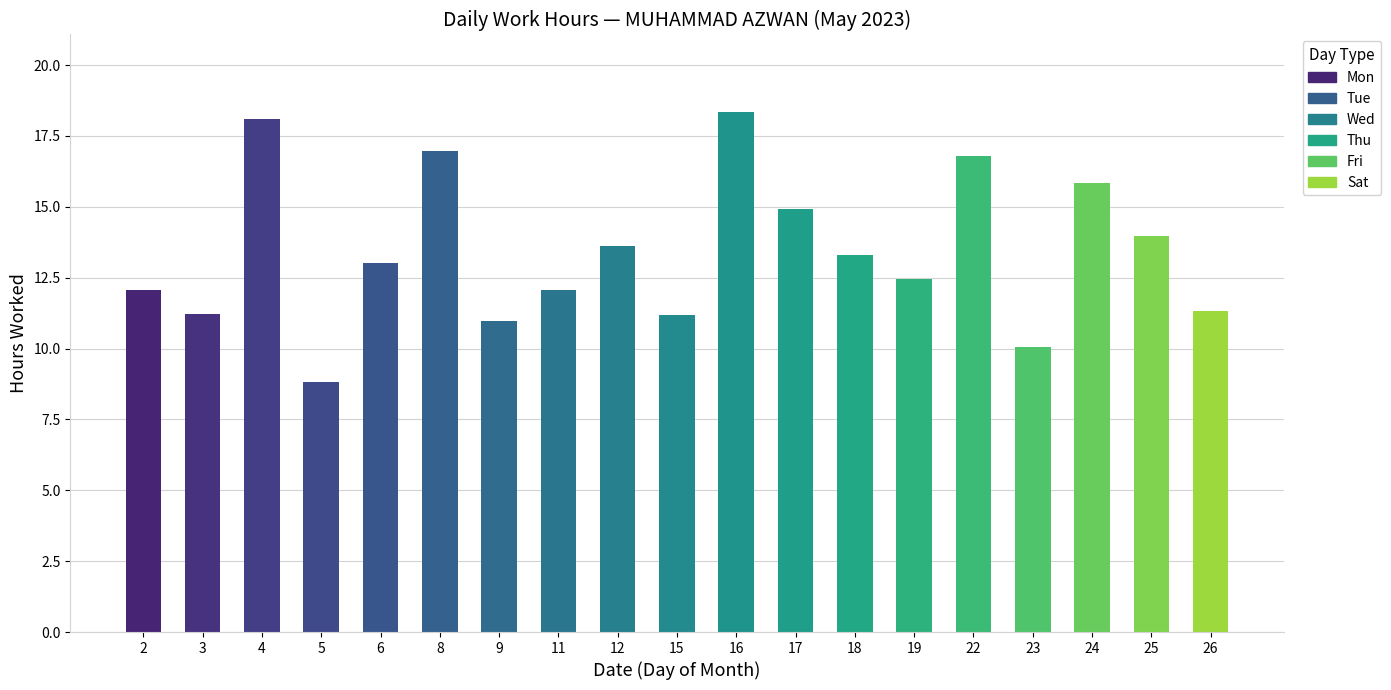

Where is the data nearest to the value 13?

6